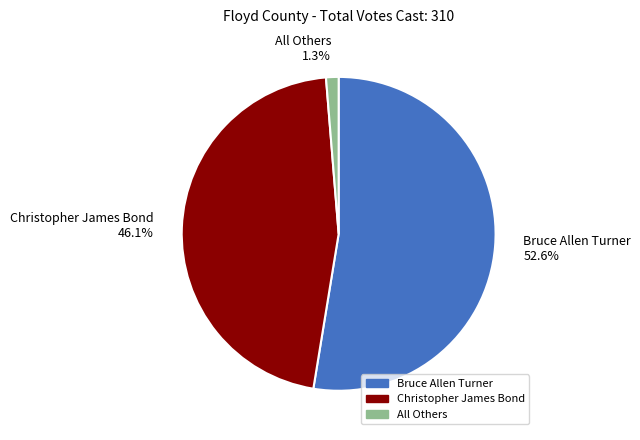

How many slices are in this pie chart?

3